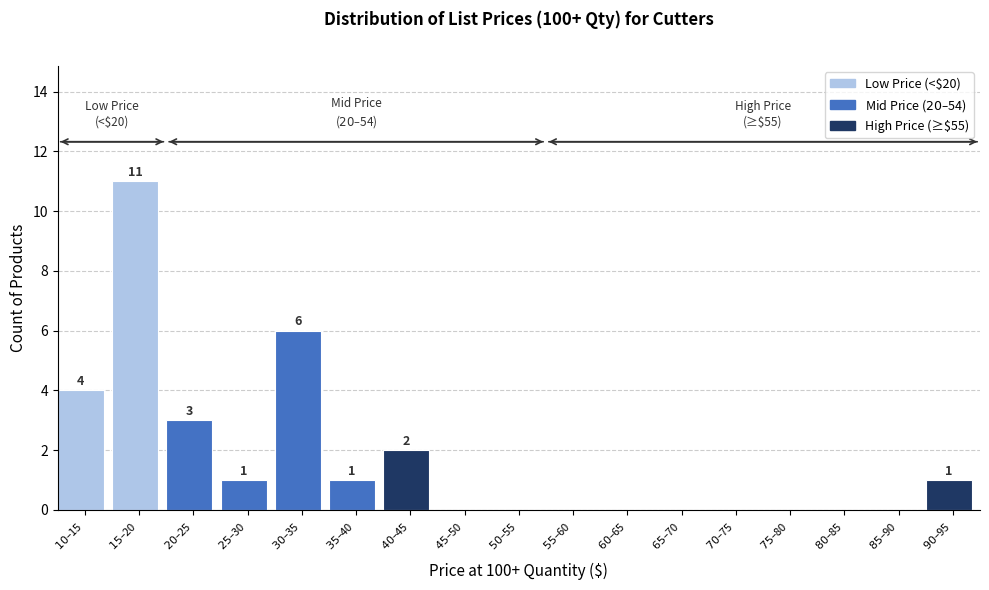

What is the sum of all values?

29